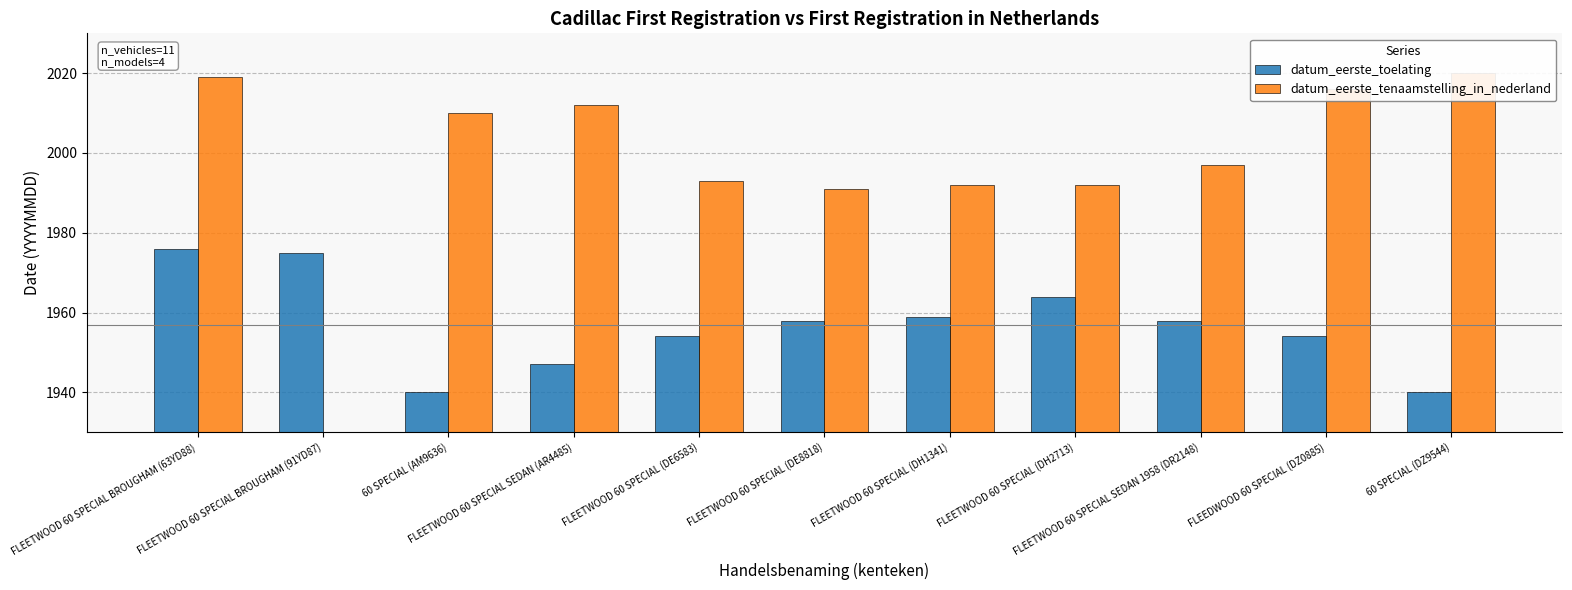

Where does the datum_eerste_tenaamstelling_in_nederland series first go above 1992?

FLEETWOOD 60 SPECIAL BROUGHAM (63YD88)